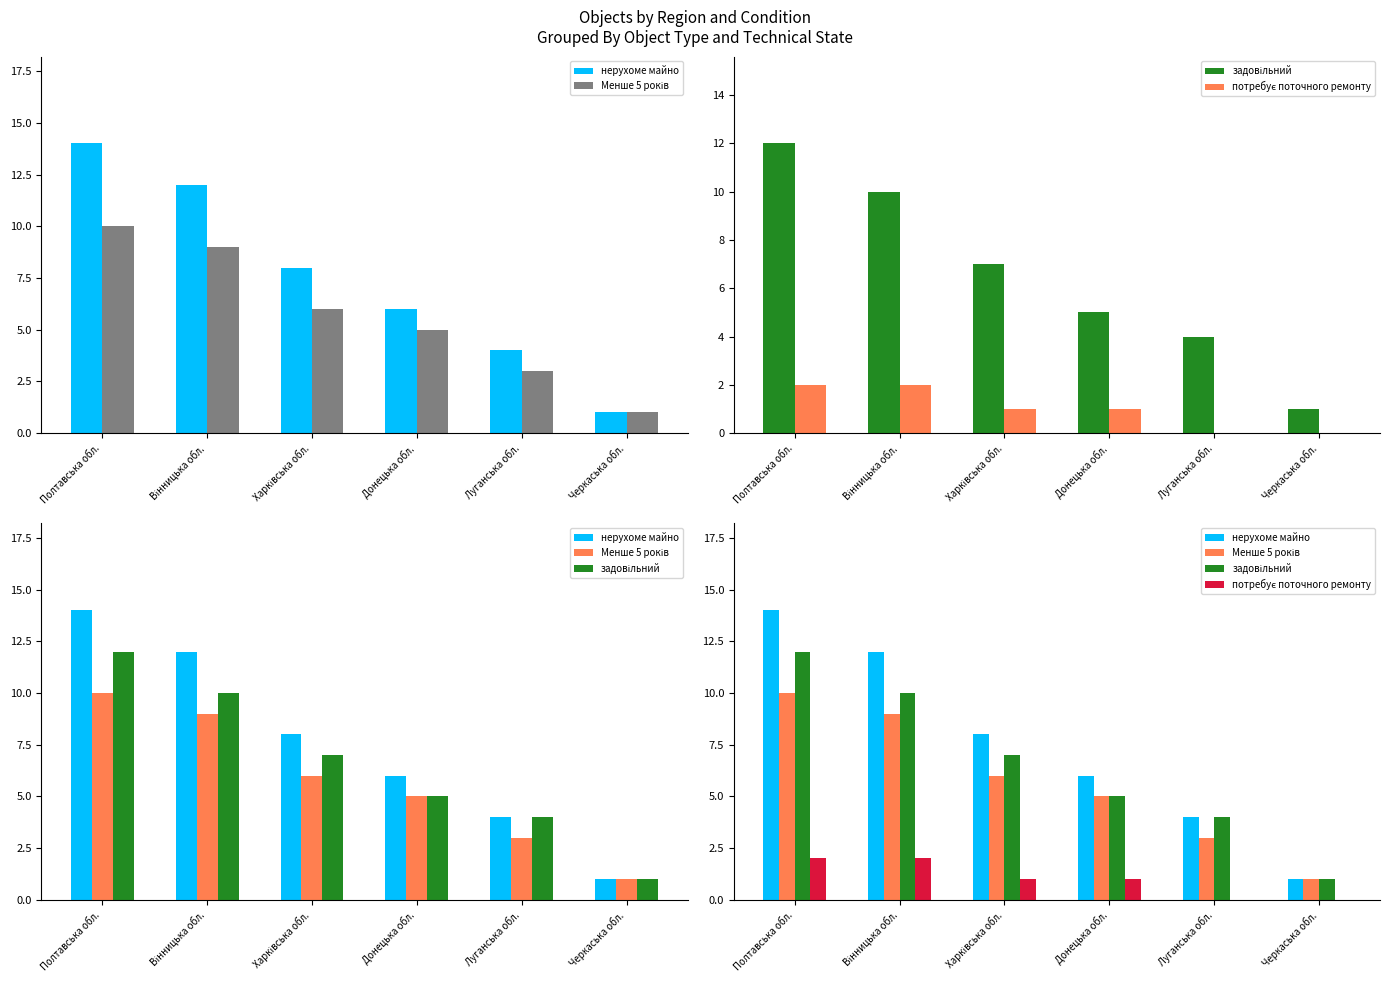

Where does the Менше 5 років series first go above 6?

Полтавська обл.